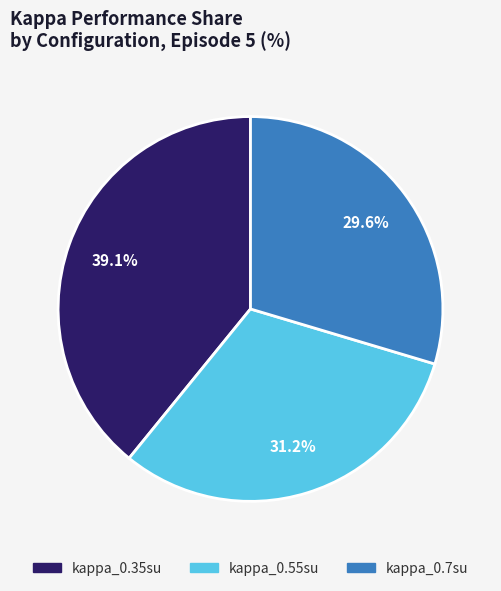

To the nearest percent, what percentage of the pie is kappa_0.35su?

39%